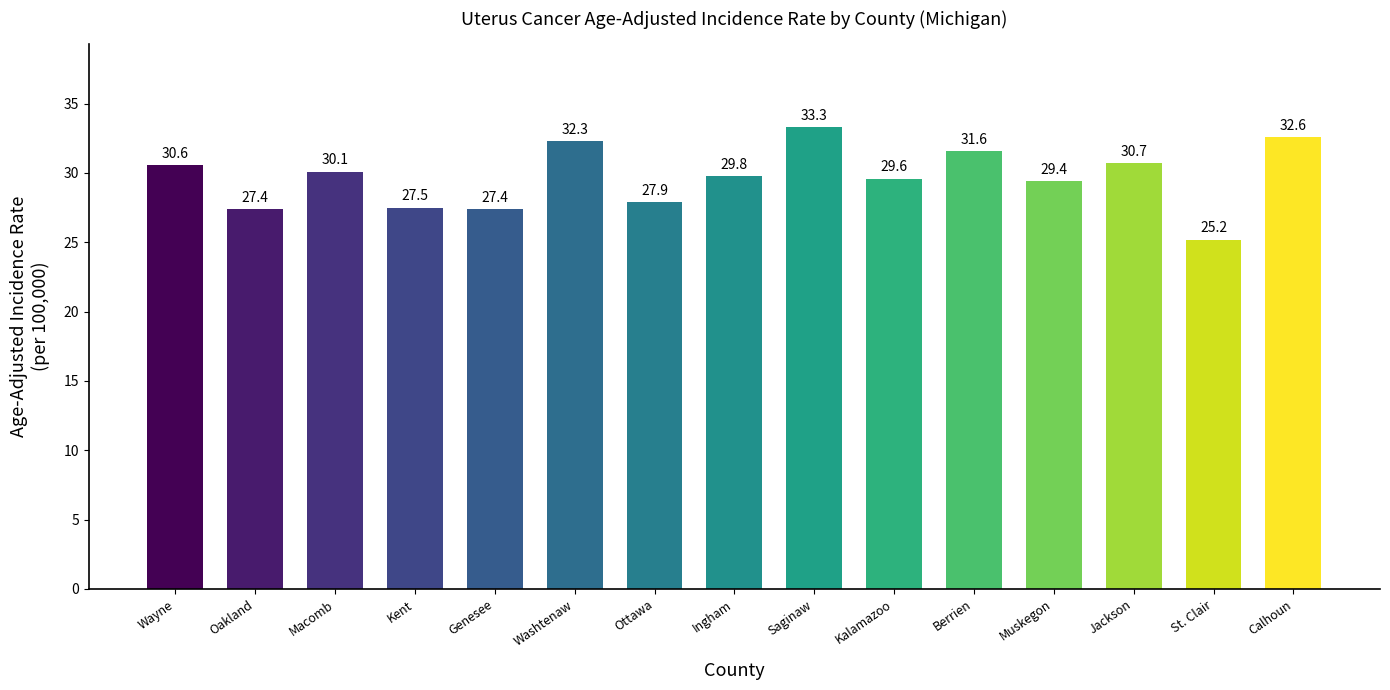

What position from the left is Kalamazoo?

10